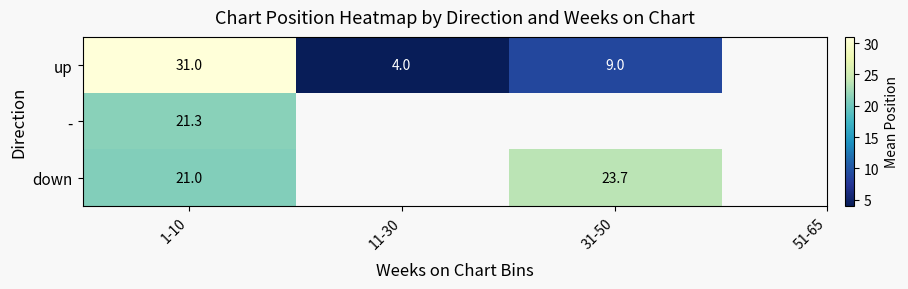

The up series shows 31.0 at 1-10. True or false?

True